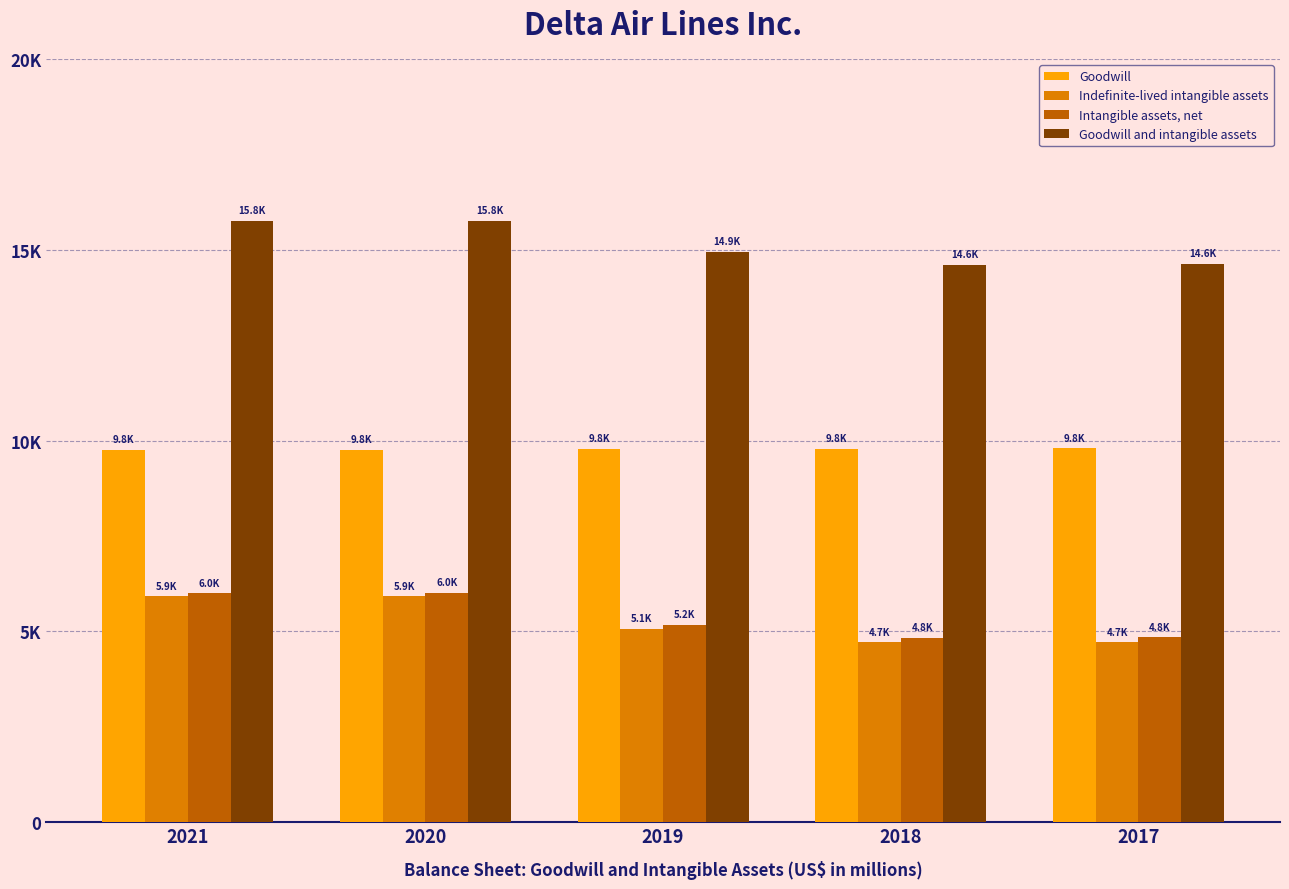

Which label corresponds to the largest value in the chart?

2020